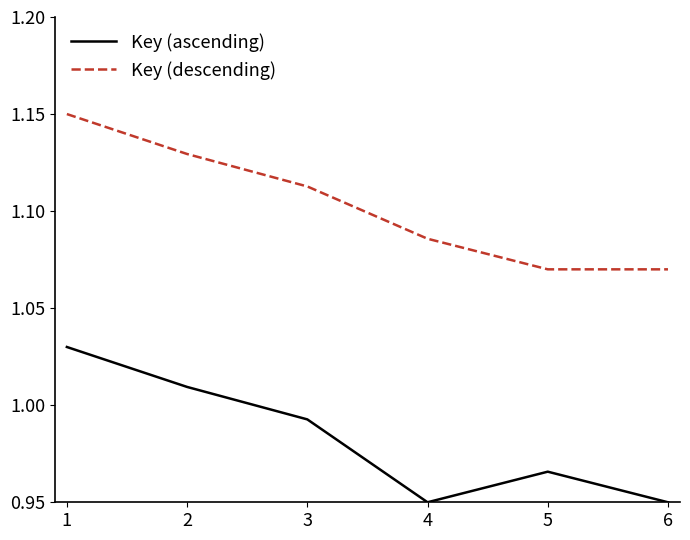

Is it true that Key (descending) equals 1.5 at 2?

False